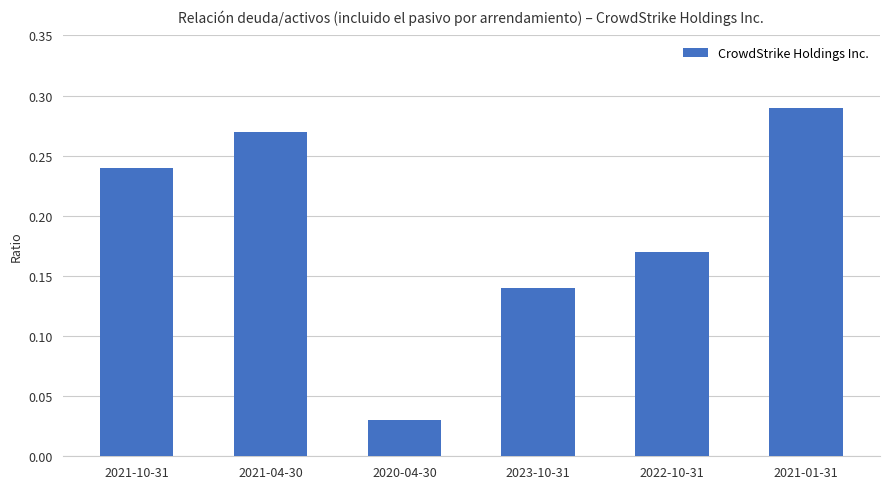

Rank the categories by value from lowest to highest.

2020-04-30, 2023-10-31, 2022-10-31, 2021-10-31, 2021-04-30, 2021-01-31